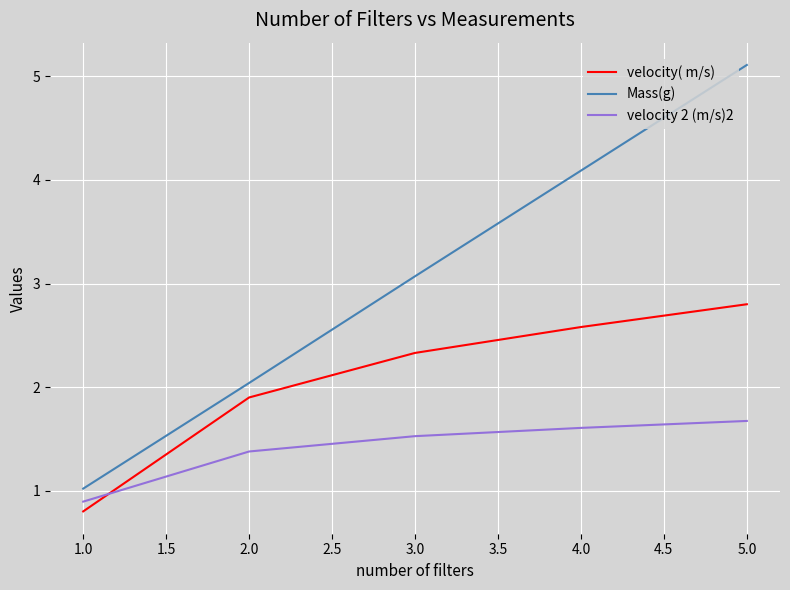

True or false: velocity 2 (m/s)2 has a value of 1.6 at 4.0.

True